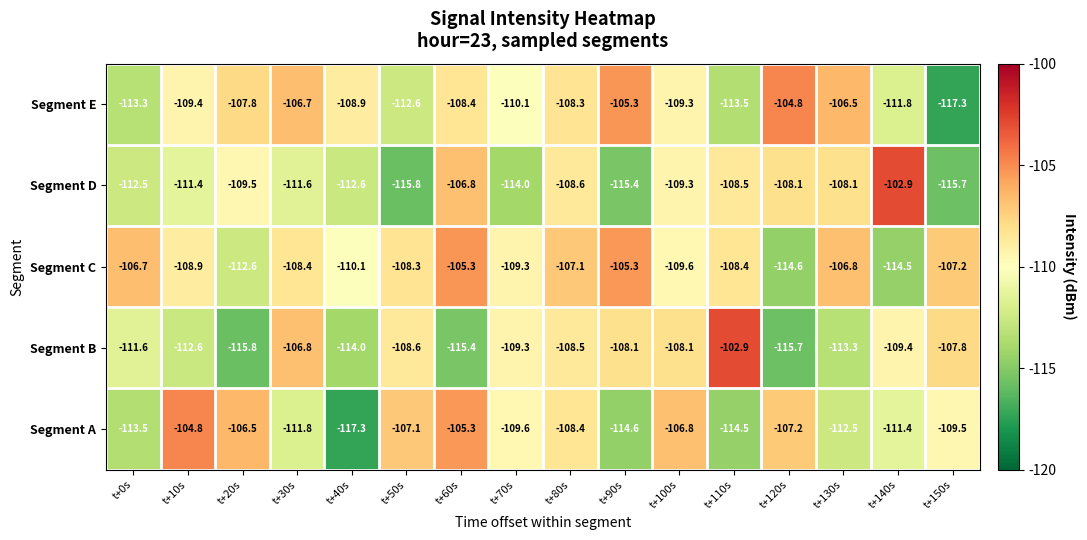

What is the average value of the Segment B series?

-110.5